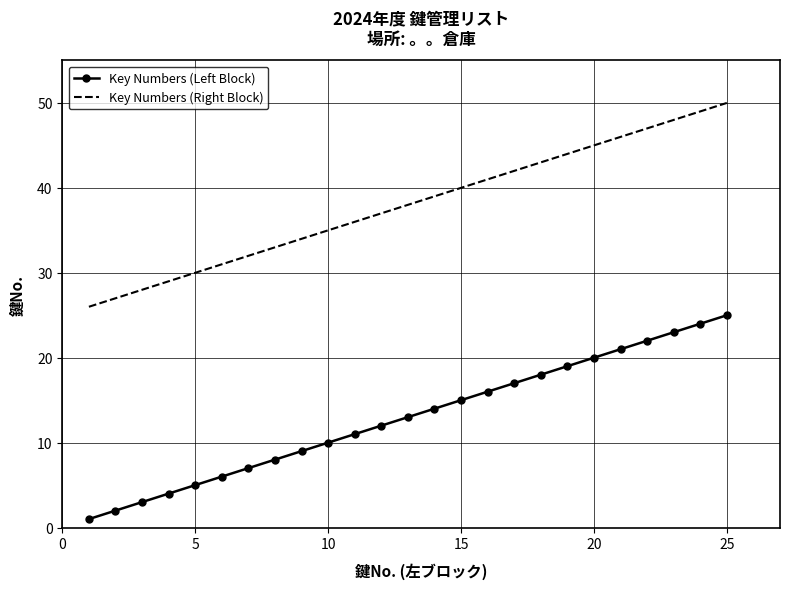

At how many categories does at least one series exceed 11?

25